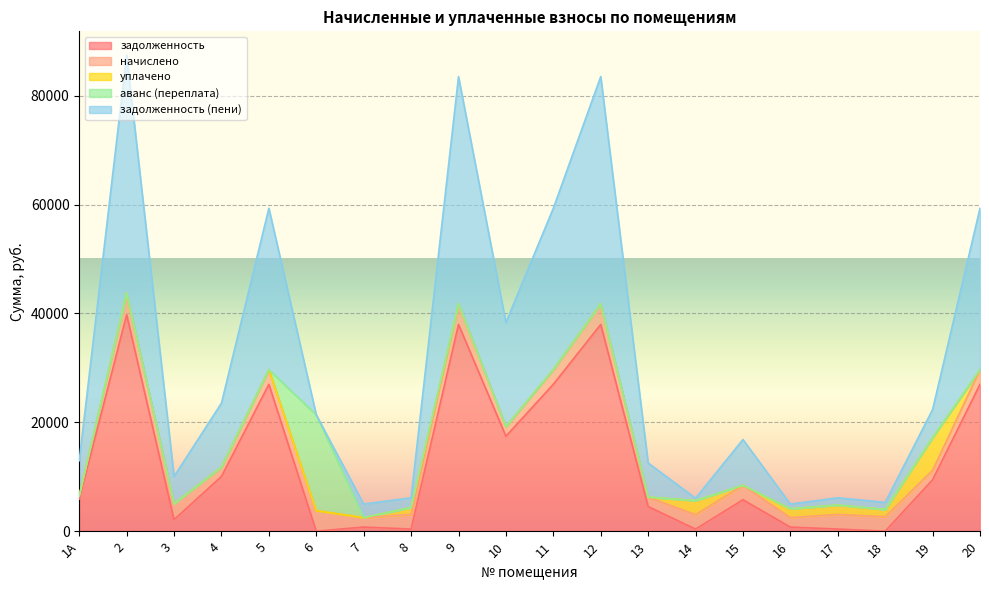

True or false: начислено has a value of 3771.3 at 6.

True